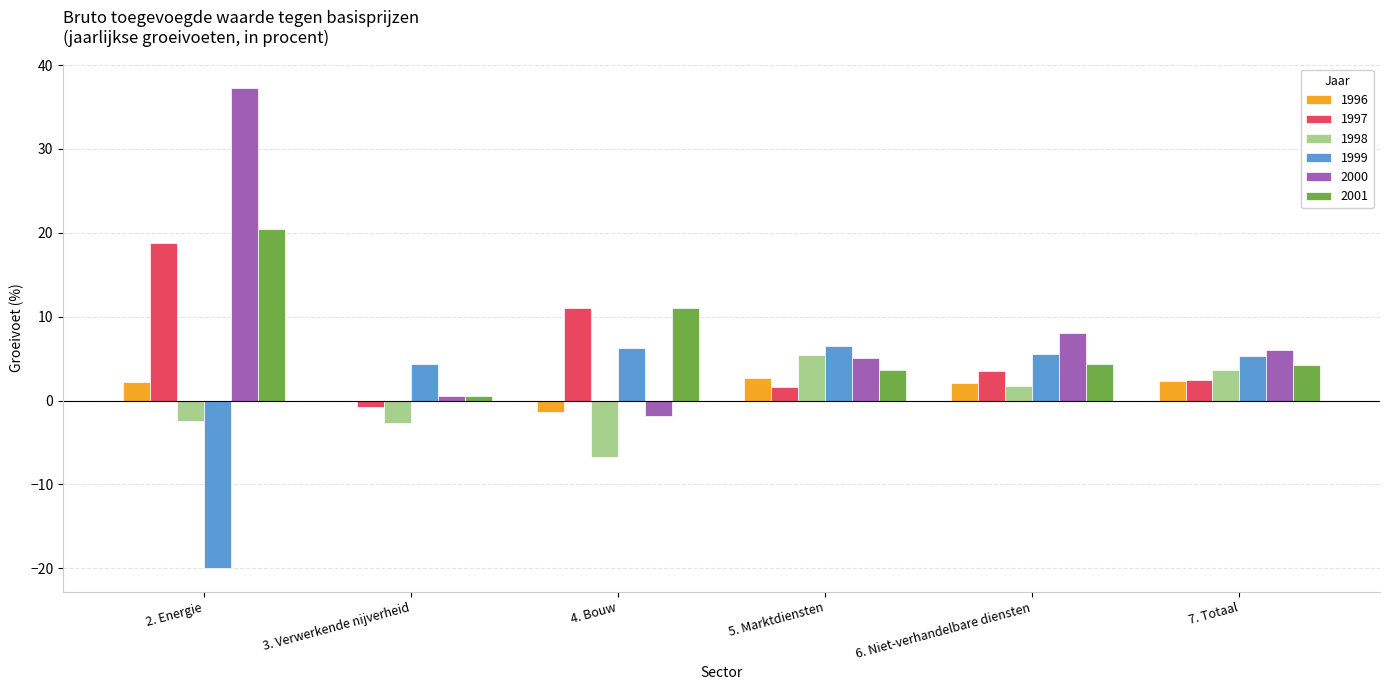

How many series are shown in this chart?

6